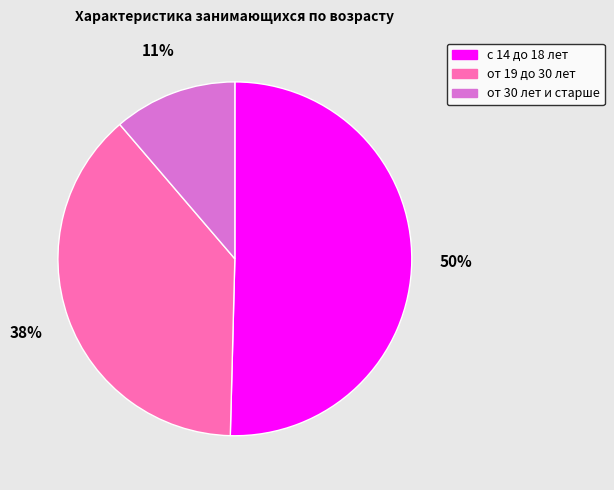

Rank the categories by value from lowest to highest.

от 30 лет и старше, от 19 до 30 лет, с 14 до 18 лет